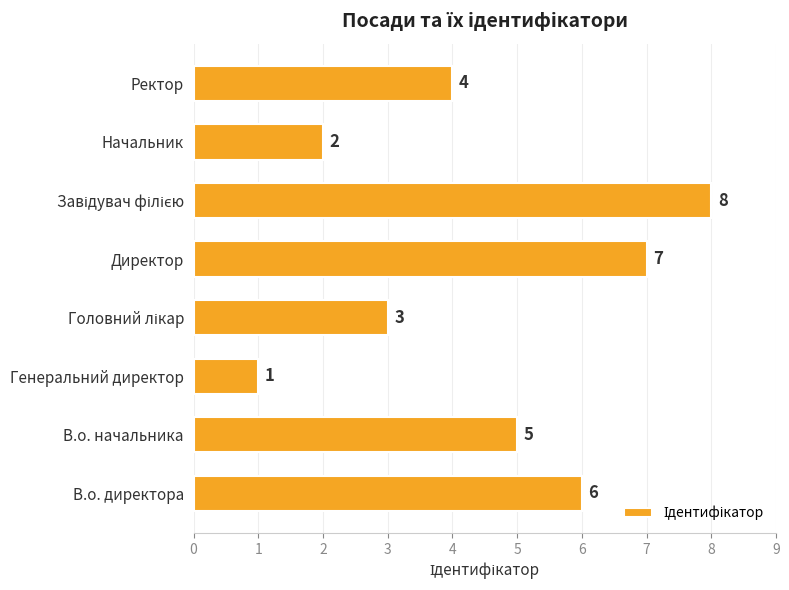

How many data points are less than 5?

4